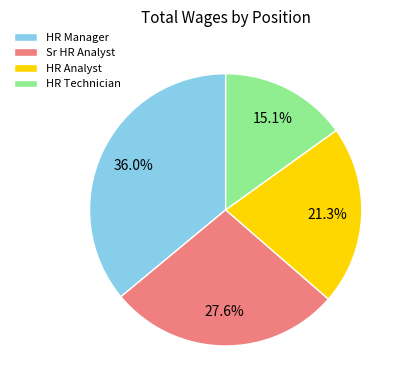

Rank the categories by value from highest to lowest.

HR Manager, Sr HR Analyst, HR Analyst, HR Technician